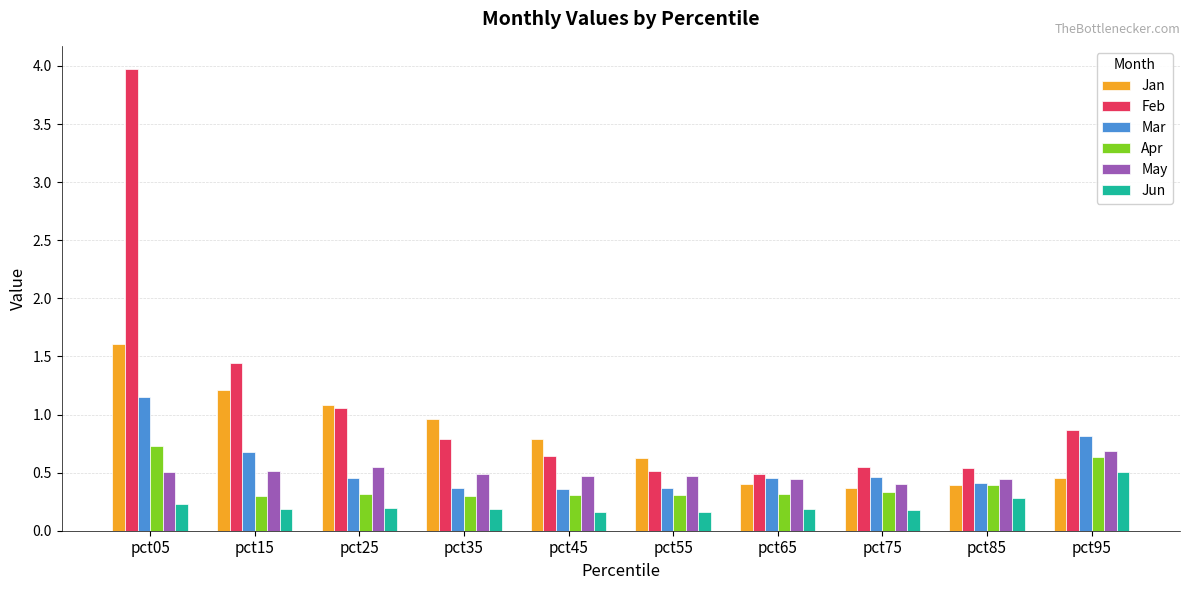

What is the difference between the maximum and minimum values in the May series?

0.3